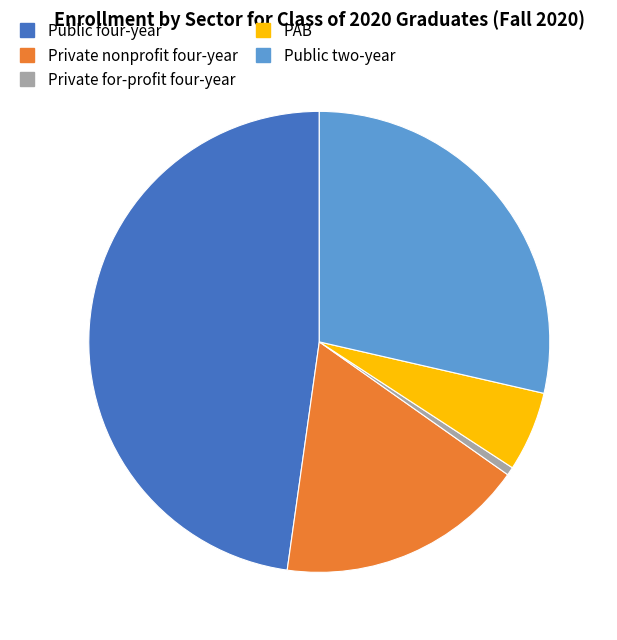

Does PAB account for over 50% of the chart?

No